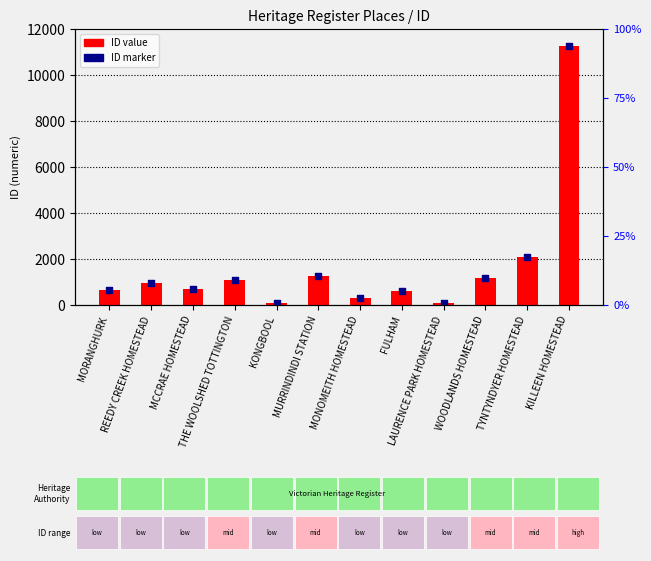

Which series reaches the maximum Y coordinate?

ID